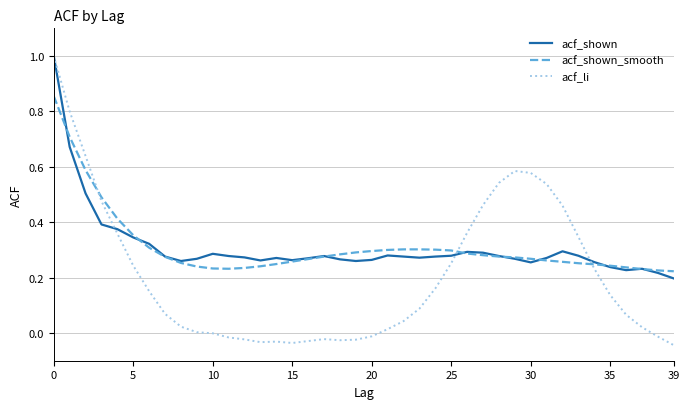

Count the acf_shown_smooth values in the range 0 to 1.

40